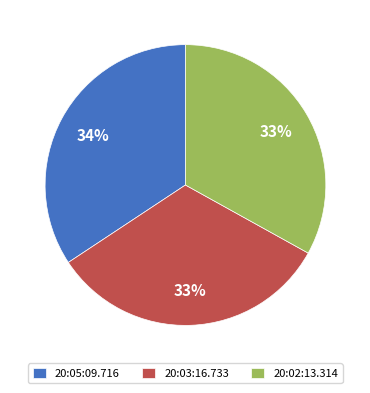

Combined, do 20:03:16.733 and 20:02:13.314 account for over 50%?

Yes